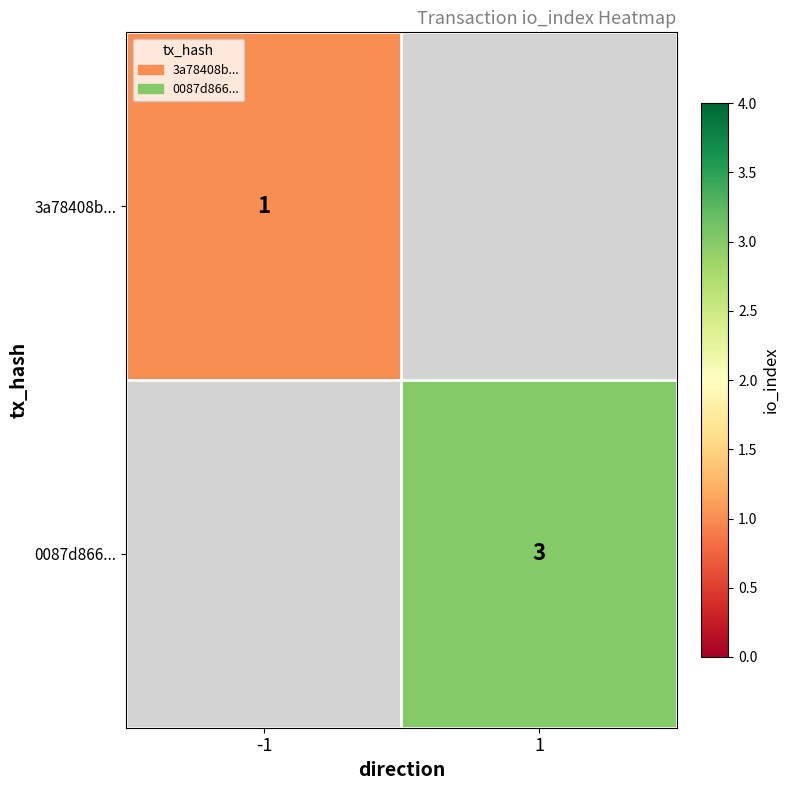

What is the greatest value displayed?

3.0